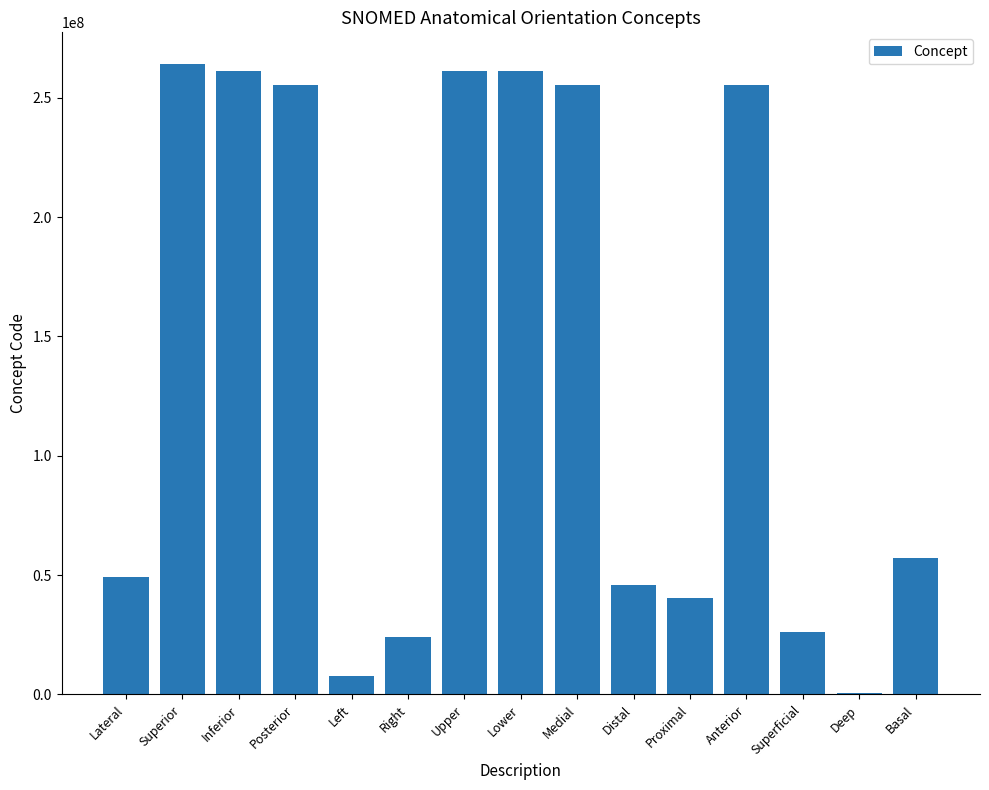

Is it true that the value at Superficial is 26283006?

True